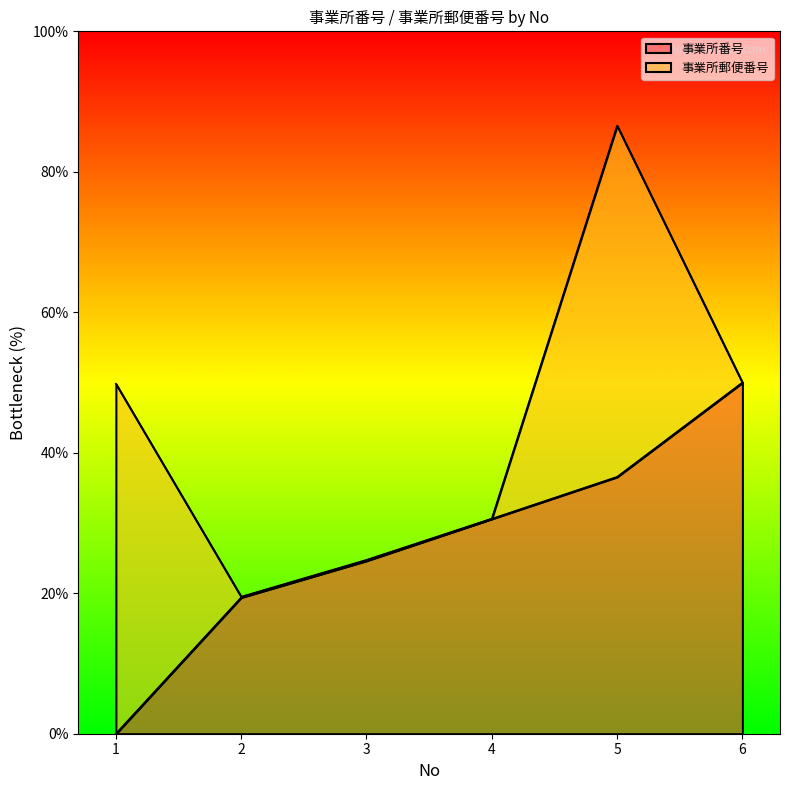

What is the value of the 4th point from the left?

30.6